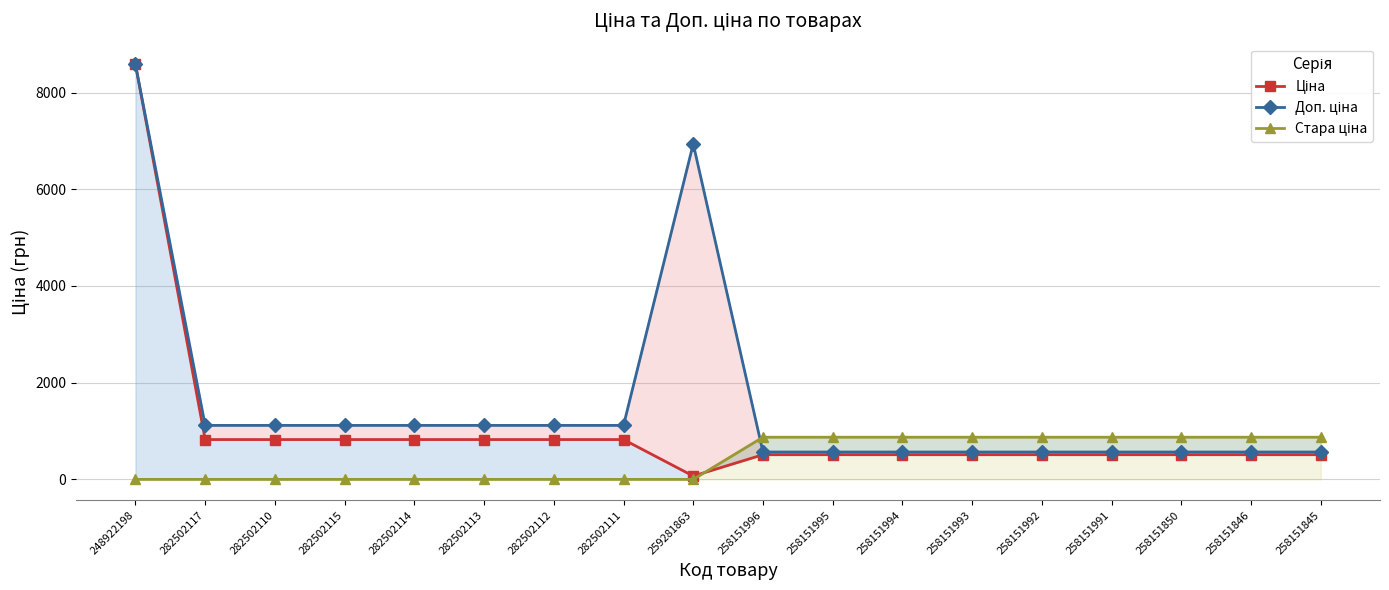

What is the sum of the Ціна values at 258151994 and 258151993?

1021.1